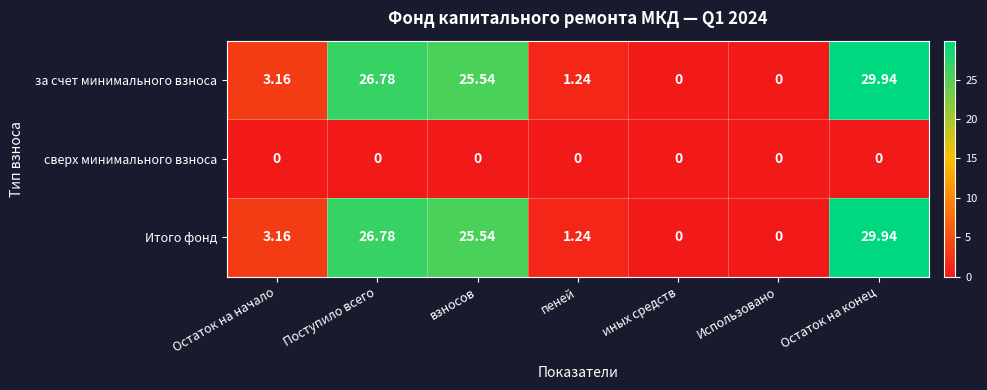

Where does the за счет минимального взноса series first go above 3?

Остаток на начало